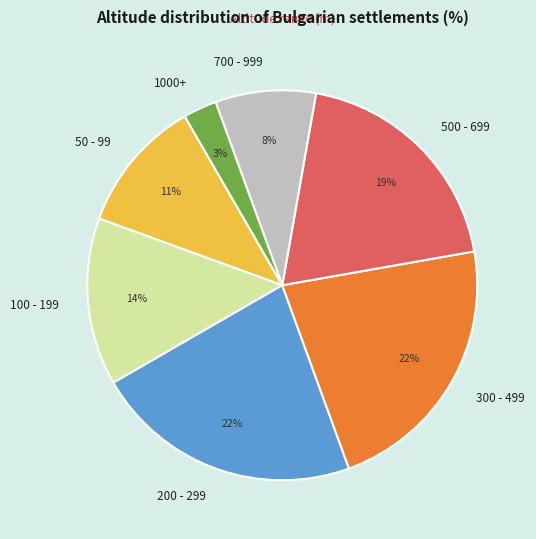

Does 200 - 299 account for over 50% of the chart?

No